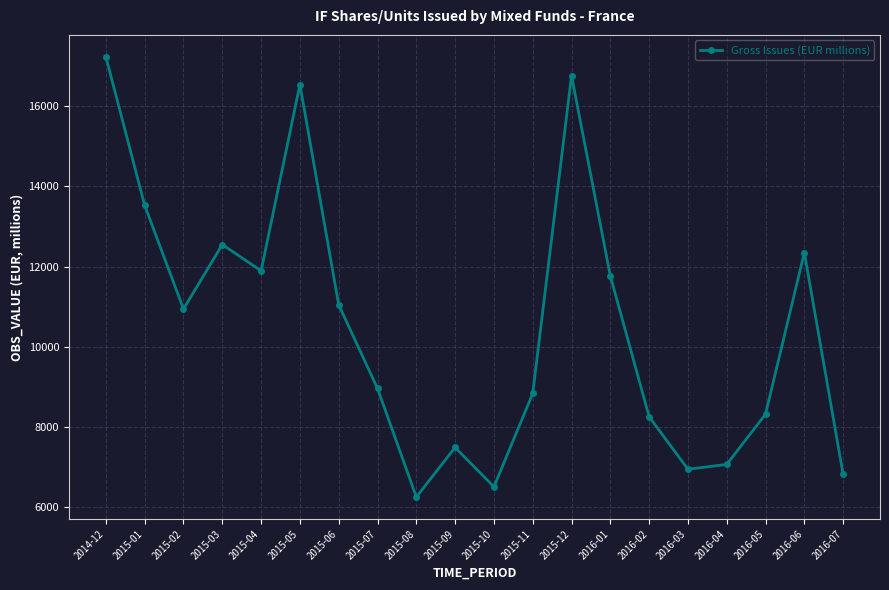

Does the chart have visible grid lines?

Yes